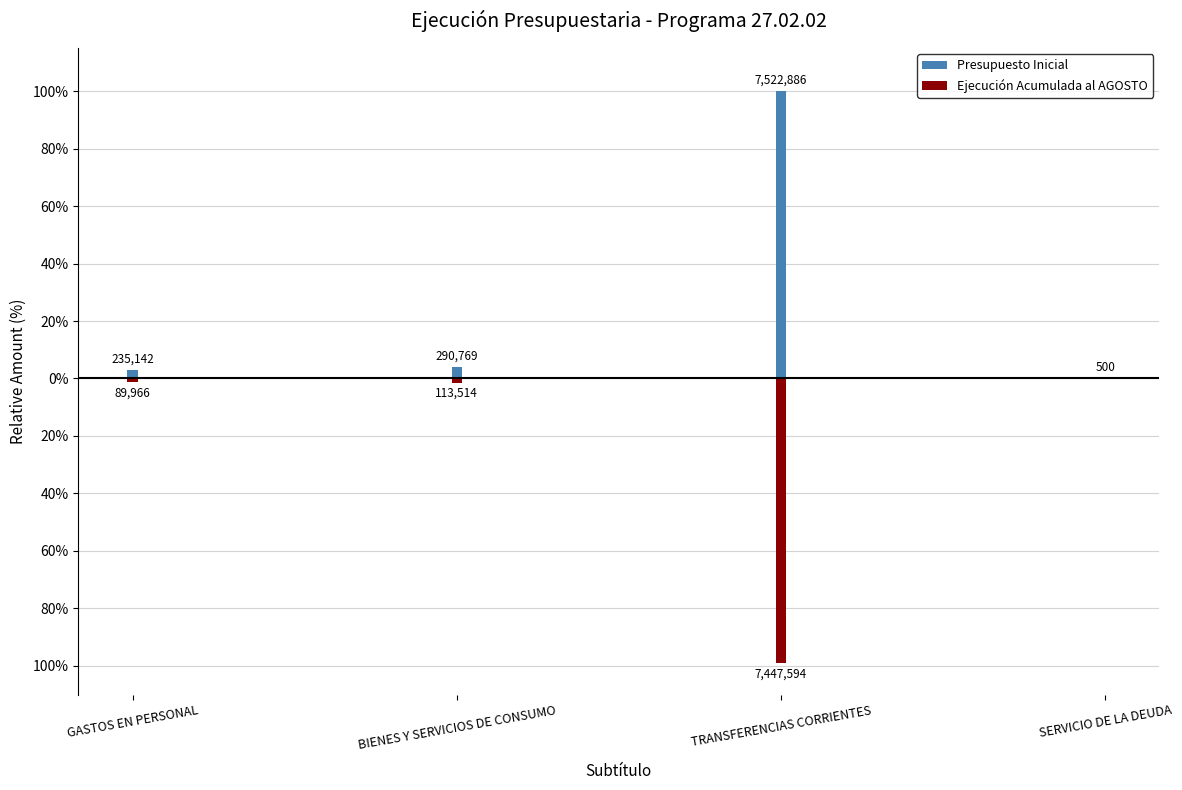

Reading left to right, transcribe all the data shown in this chart.

Presupuesto Inicial: 3.1	3.9	100.0	0.0
Ejecución Acumulada al AGOSTO: -1.2	-1.5	-99.0	0.0